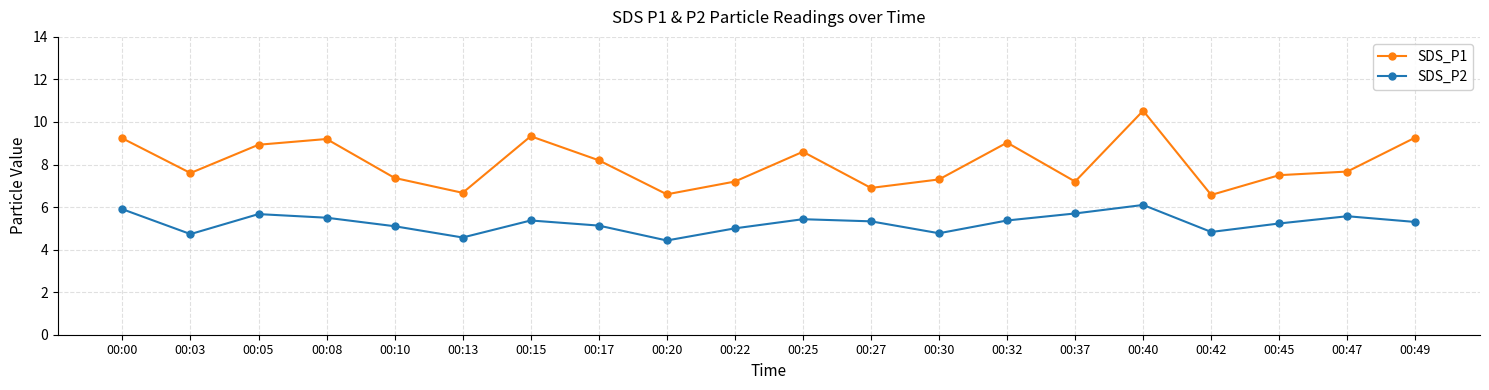

What is the difference between the maximum and minimum values in the SDS_P1 series?

4.0